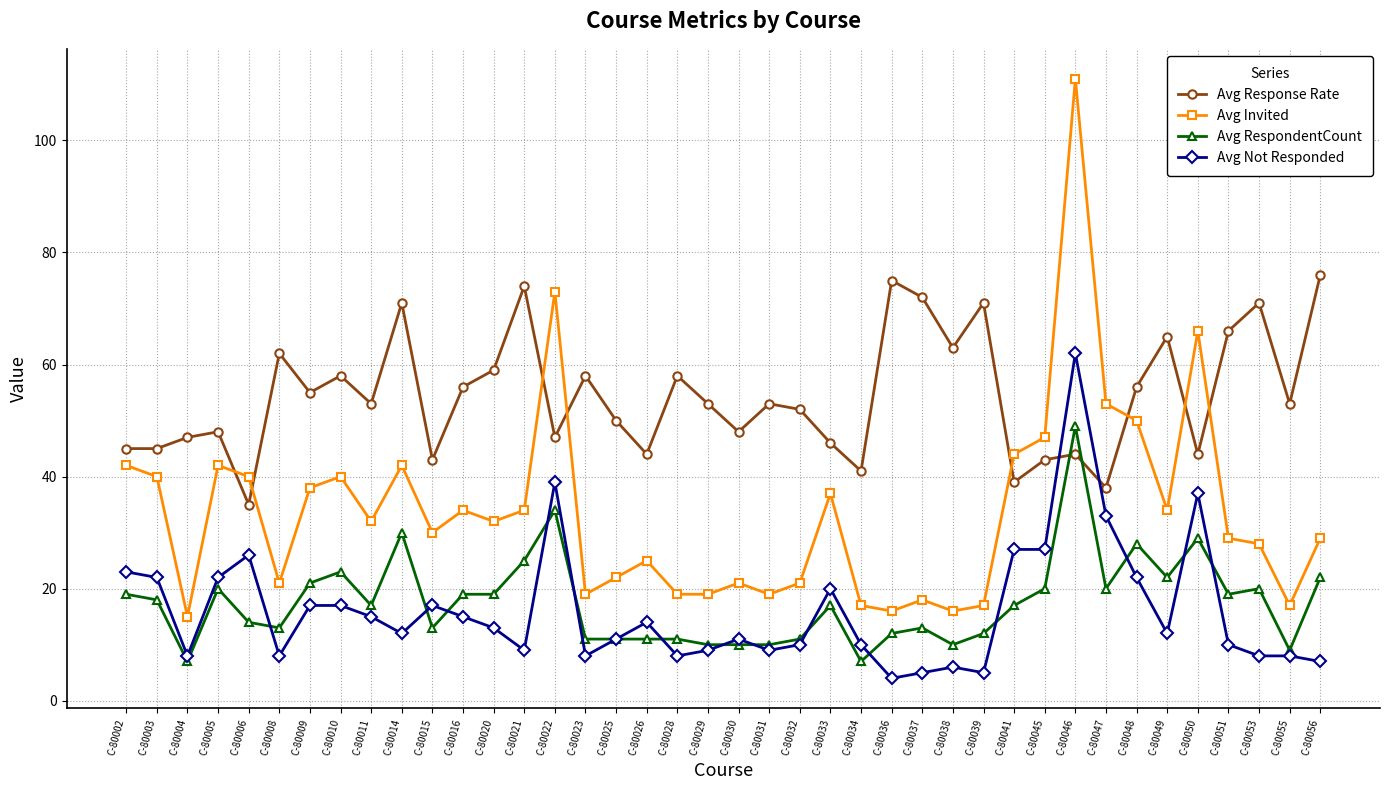

What is the difference between the second highest and minimum values in the Avg Not Responded series?

35